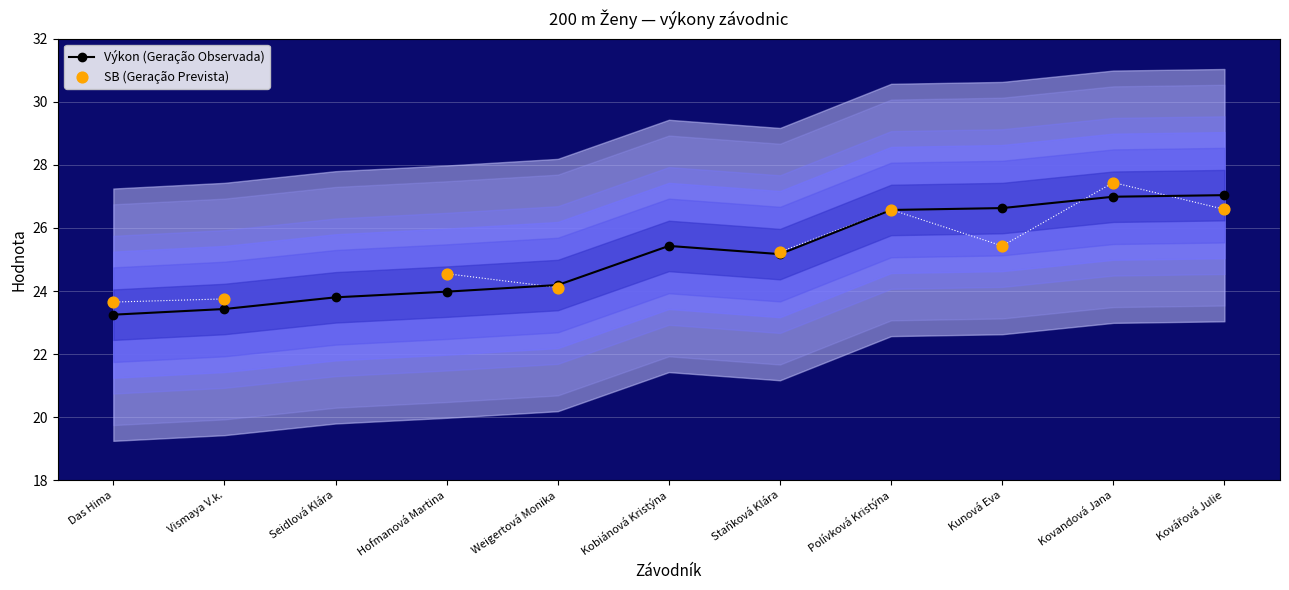

What are all the series names shown in the legend?

Výkon (Geração Observada), SB (Geração Prevista)